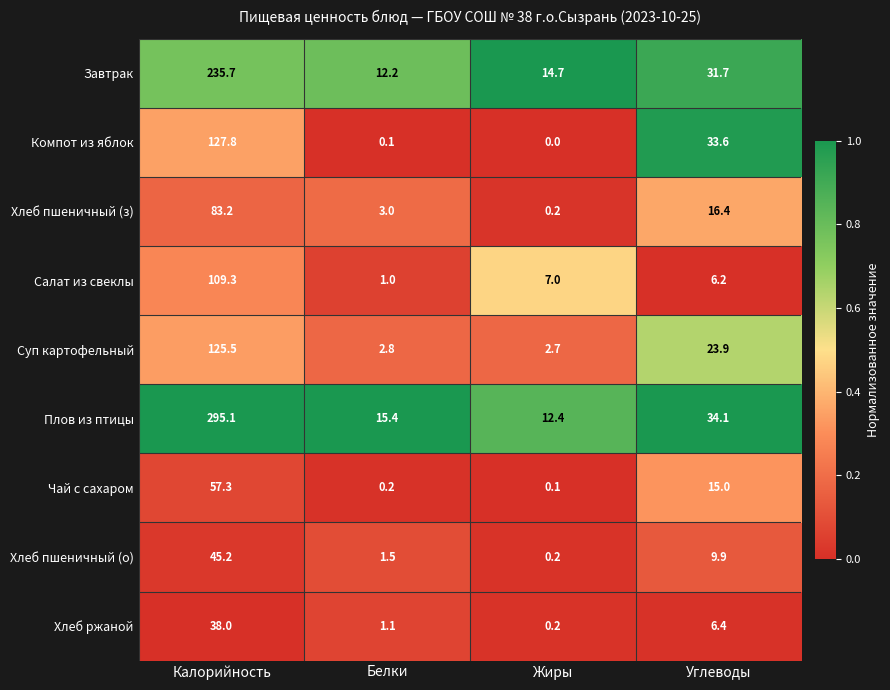

How many categories are shown in the chart?

4